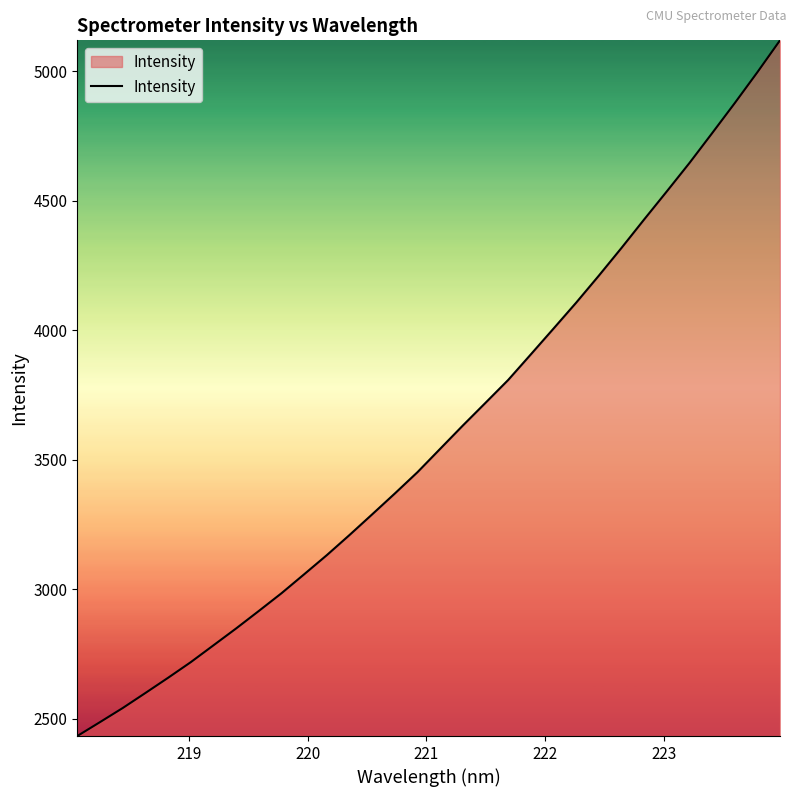

What is the smallest value displayed?

2432.5